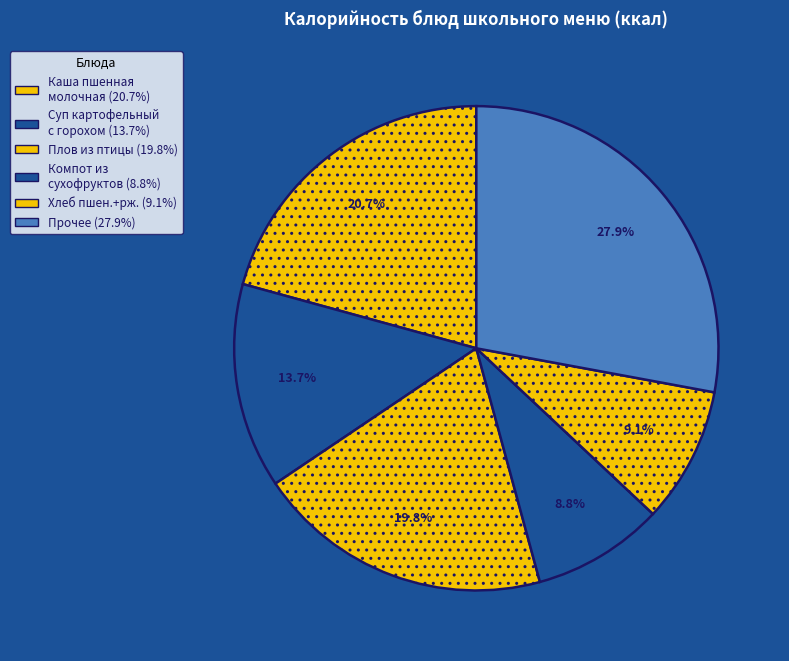

How many slices are in this pie chart?

6